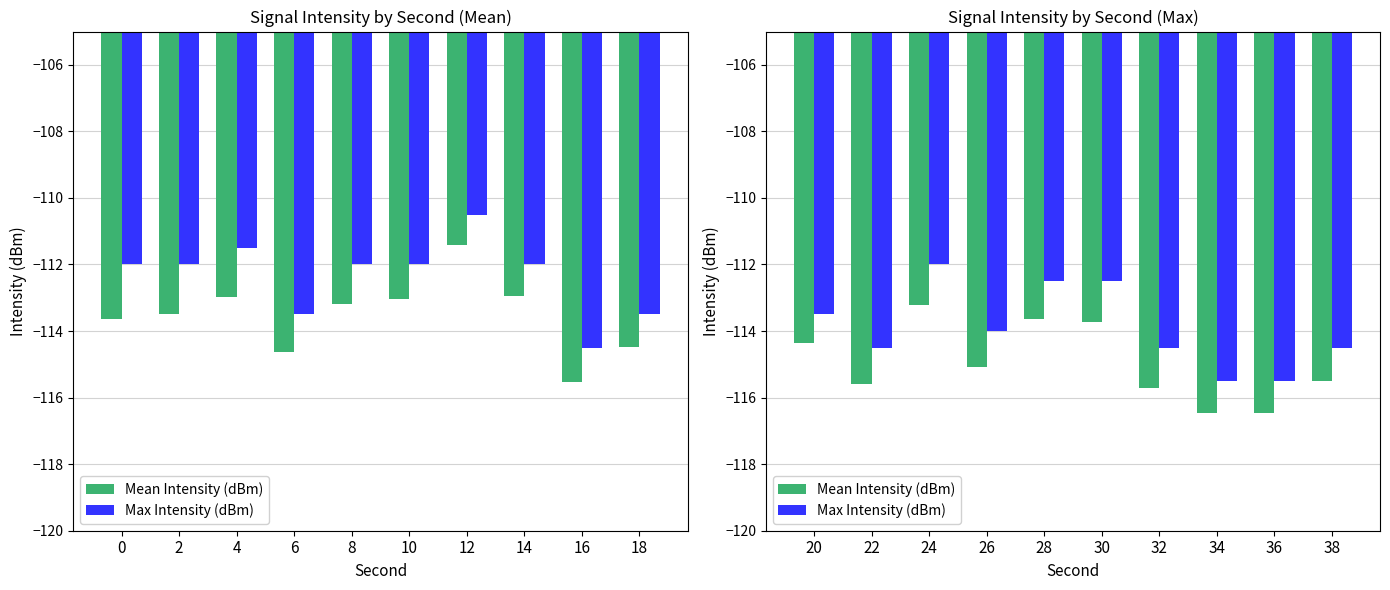

What is the minimum value shown in the chart?

-116.5